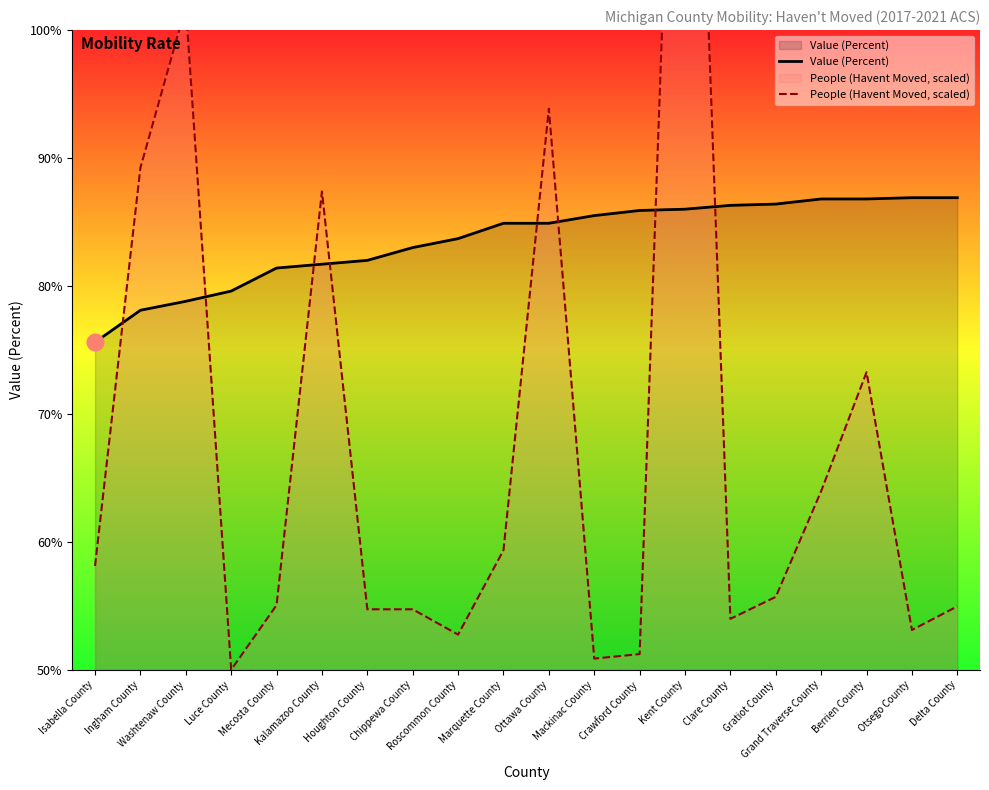

Rank the series by their maximum value, from lowest to highest.

Value (Percent), People (Havent Moved, scaled)